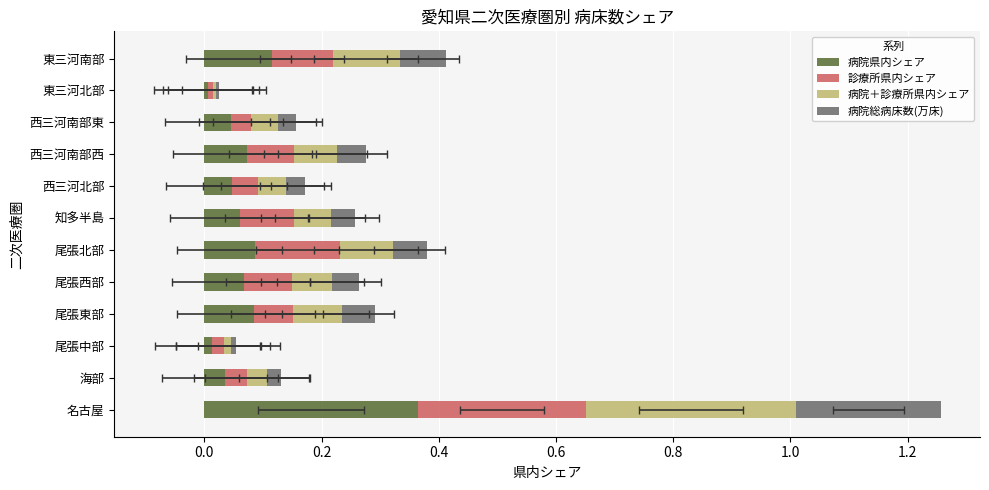

Is it true that 病院県内シェア equals 0.1 at 尾張東部?

True